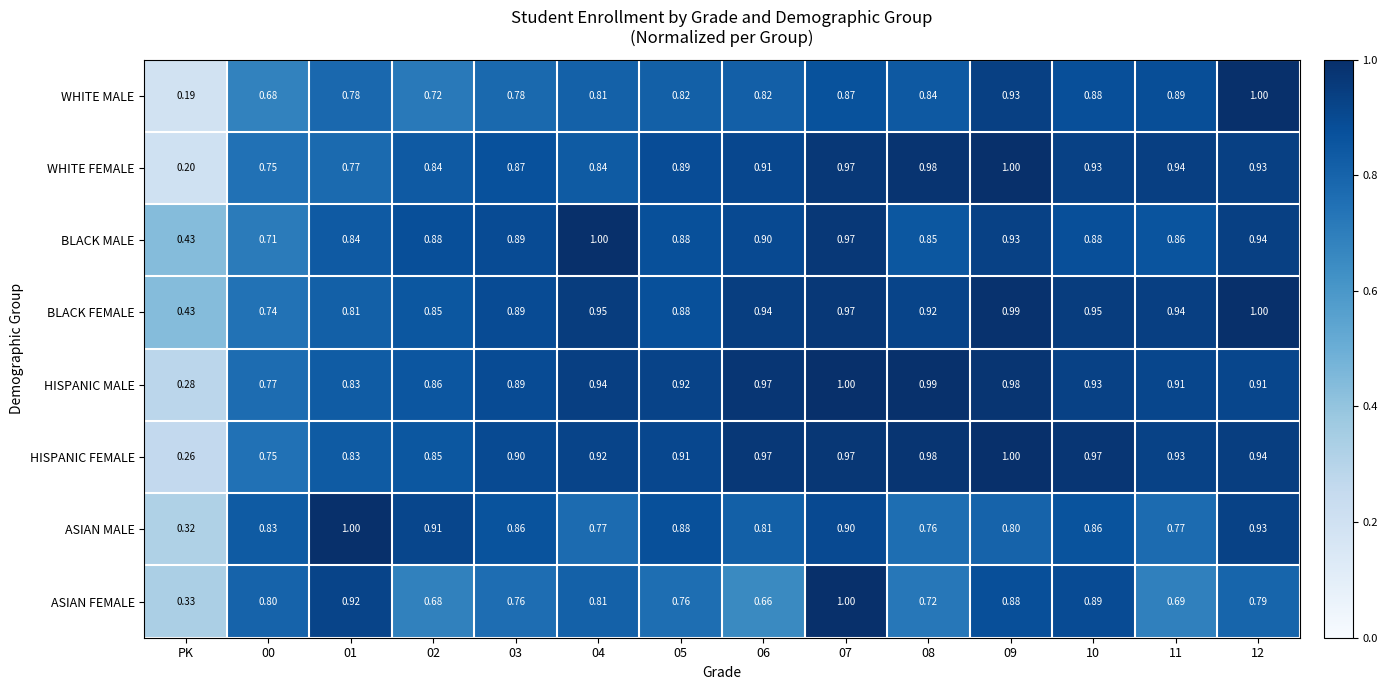

Which series has the largest total across all categories?

BLACK FEMALE